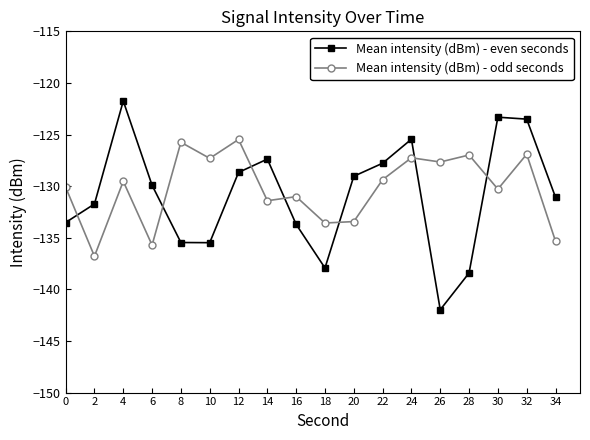

Is this an area chart (filled region under the line)?

No